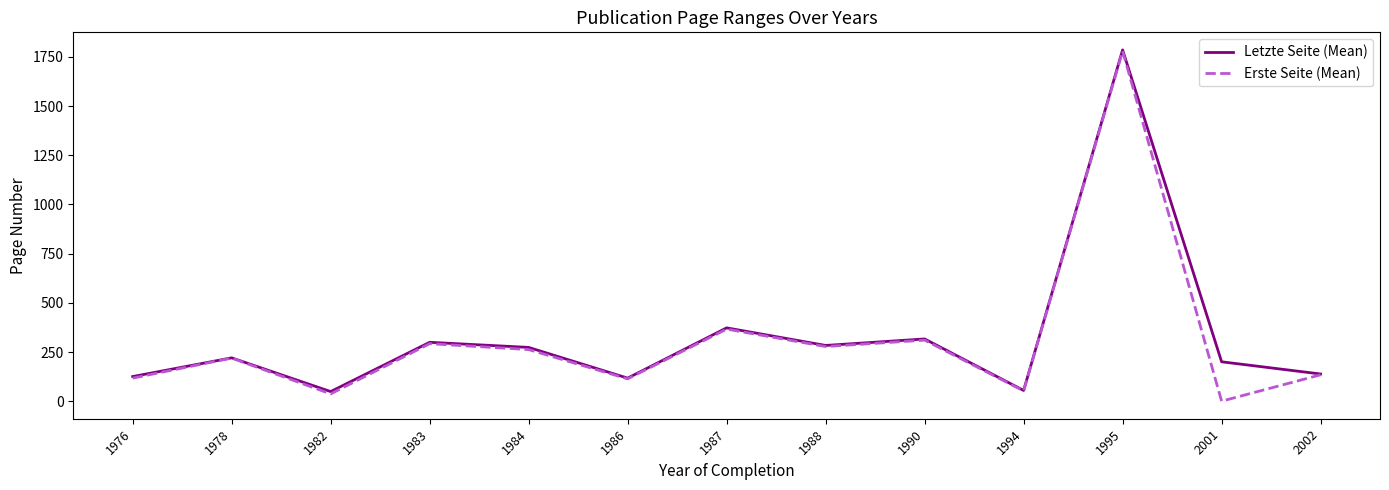

Which category has the highest value in the Erste Seite (Mean) series?

1995